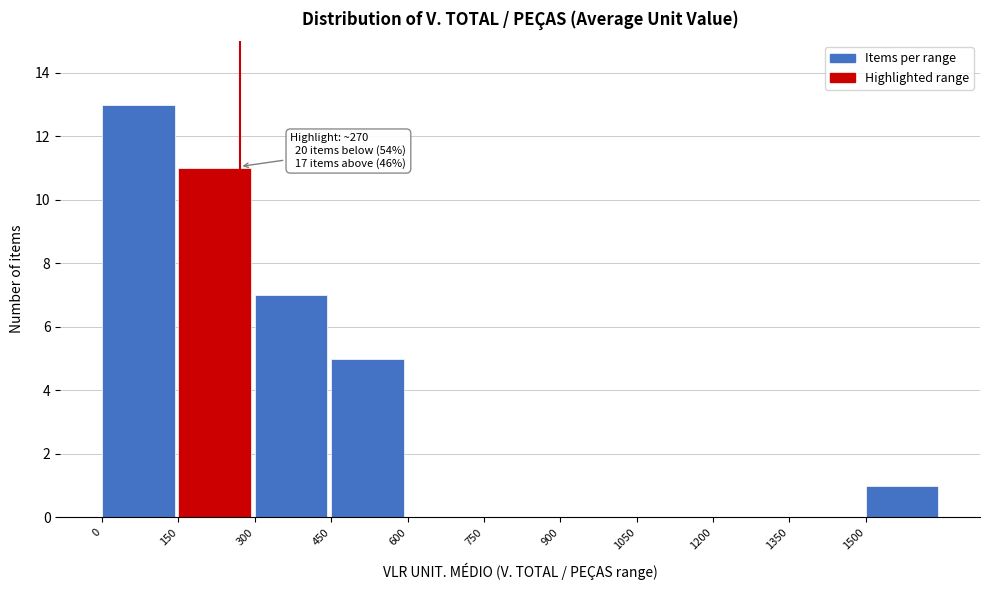

Over which range of the x-axis is the bar tallest?

0 to 150